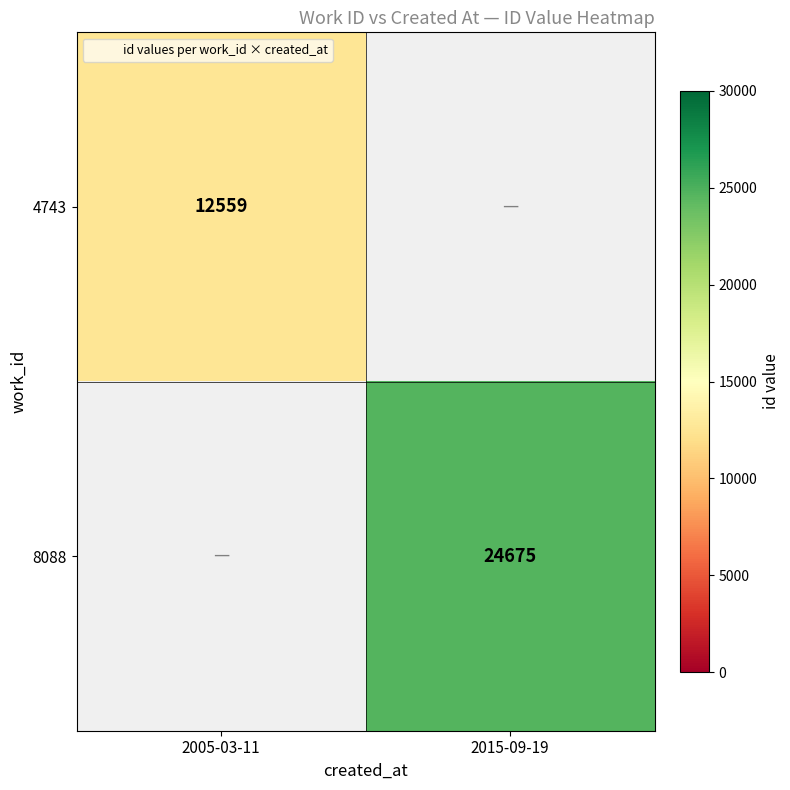

How many positive values does the 4743 series have?

1